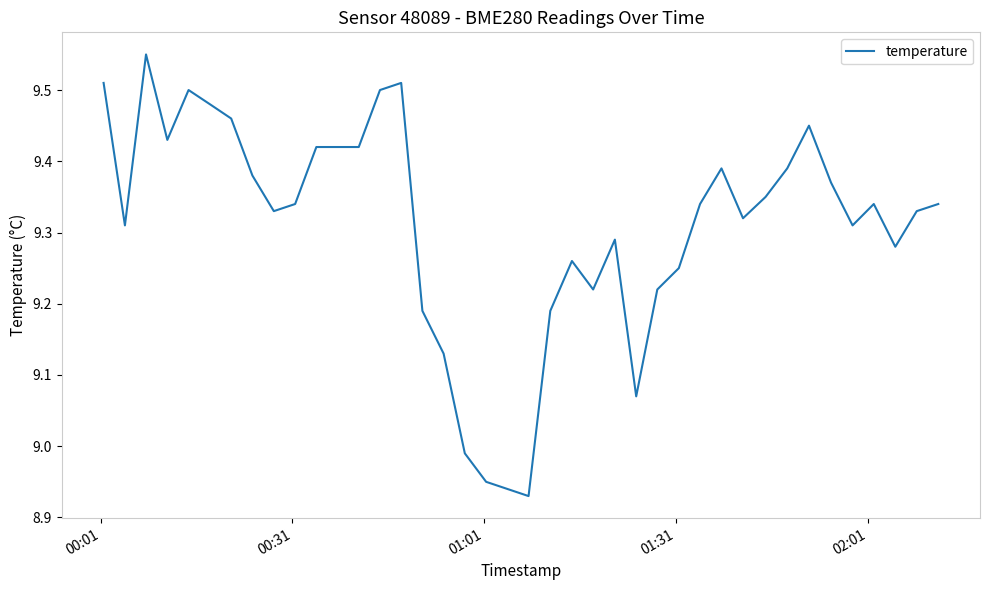

True or false: the data has more than 2 interior local peaks.

True